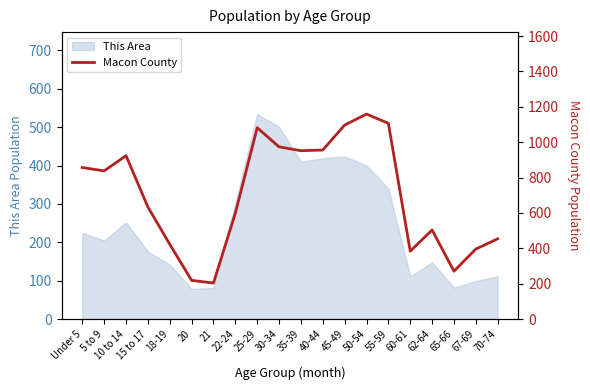

True or false: This Area has a value of 410 at 35-39.

True